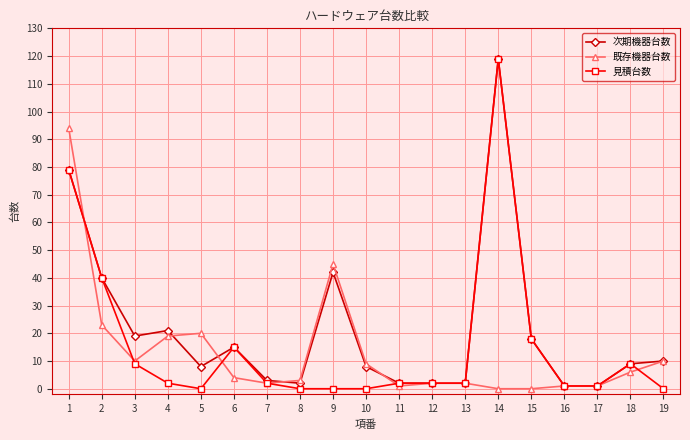

True or false: 次期機器台数 and 既存機器台数 intersect in this chart.

True